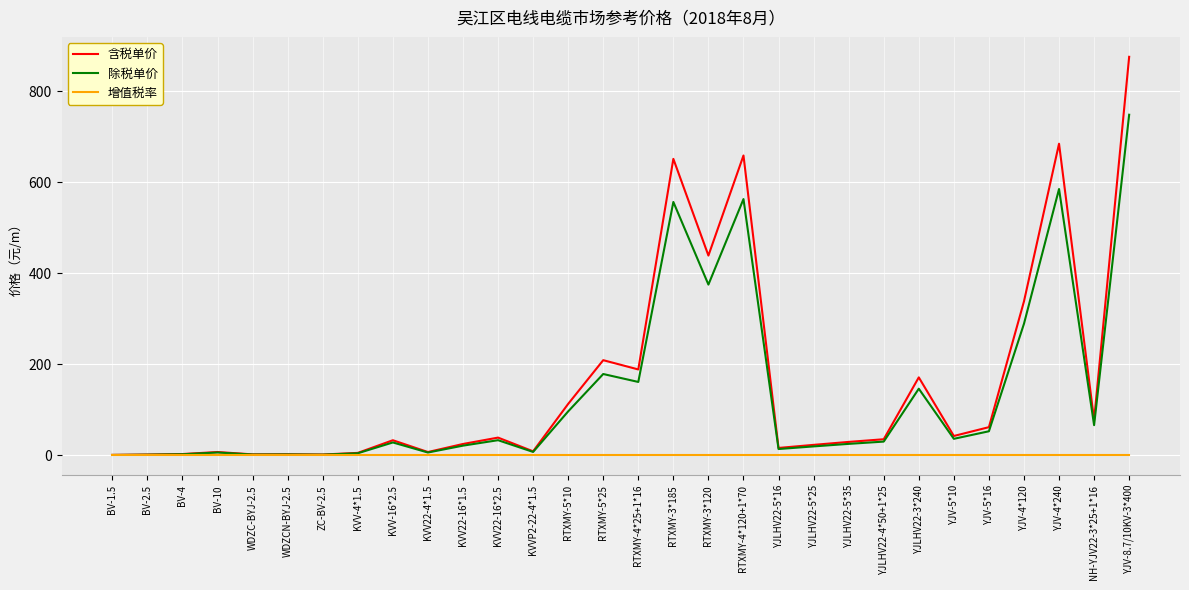

What is the average value of the 除税单价 series?

135.6